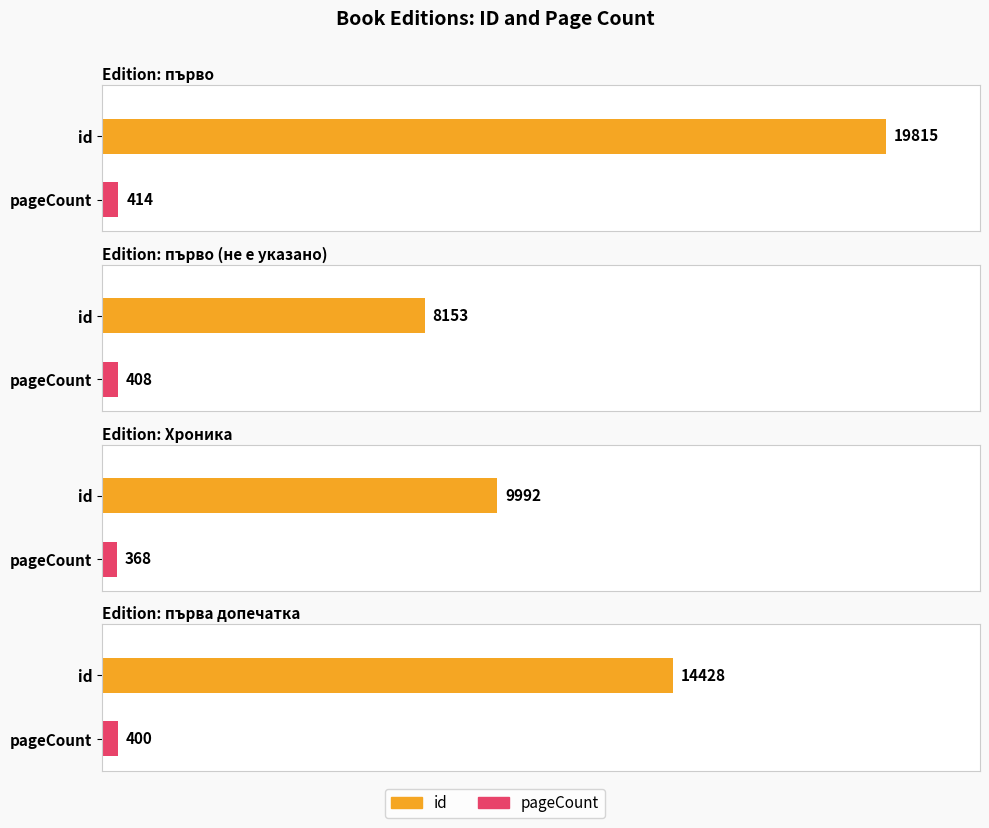

What is the value of the id bar at the 1st from the left?

19815